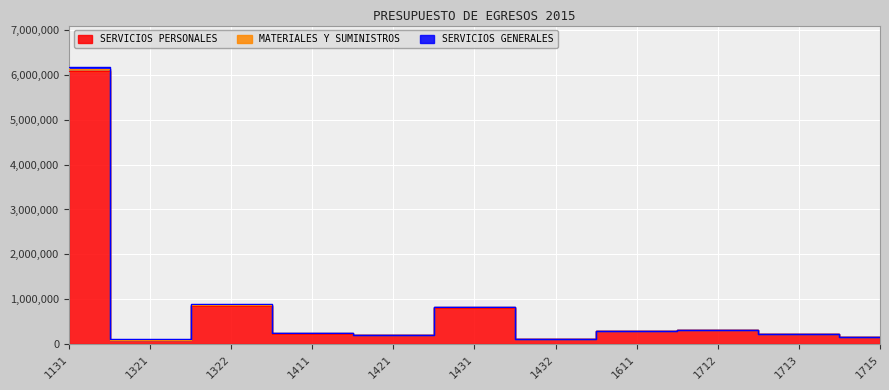

Which series has the widest spread of values?

SERVICIOS PERSONALES